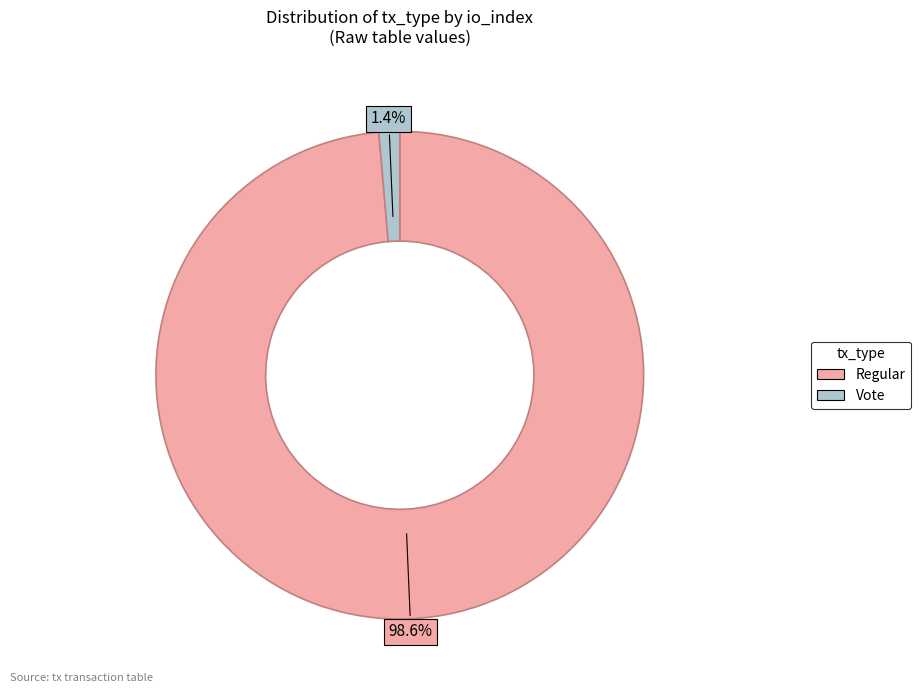

Count the number of slices in the pie.

2